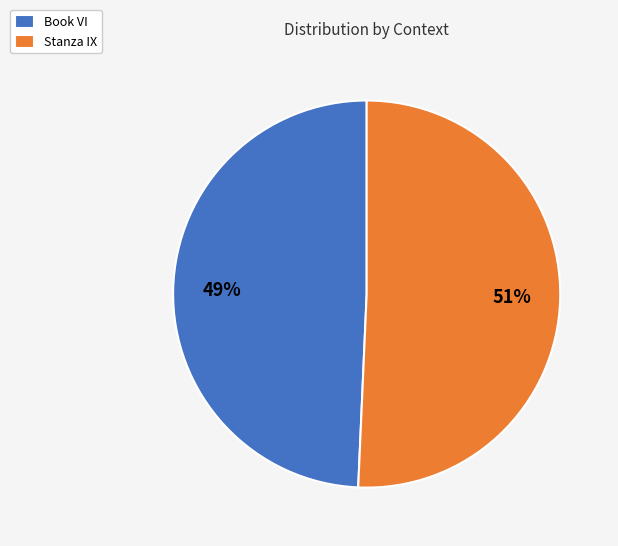

What percentage is the Book VI slice, to the nearest percent?

49%